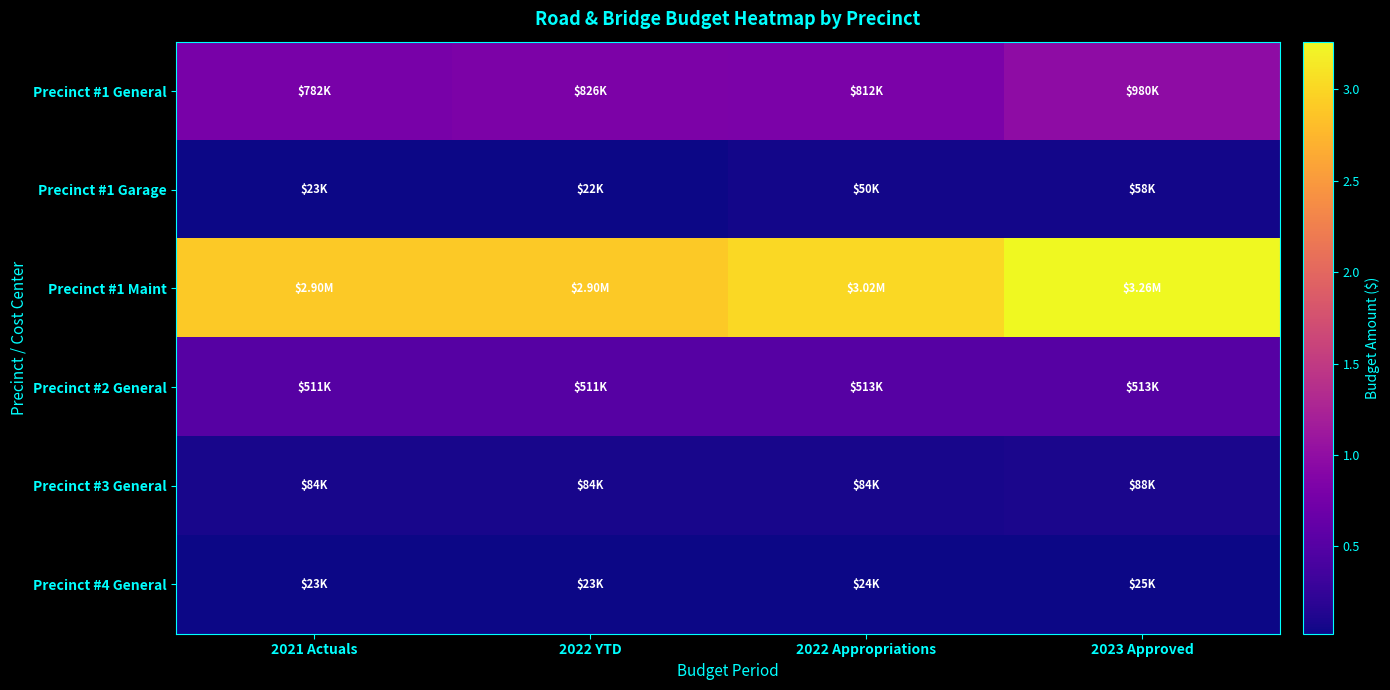

Which category has the highest value across all series?

2023 Approved